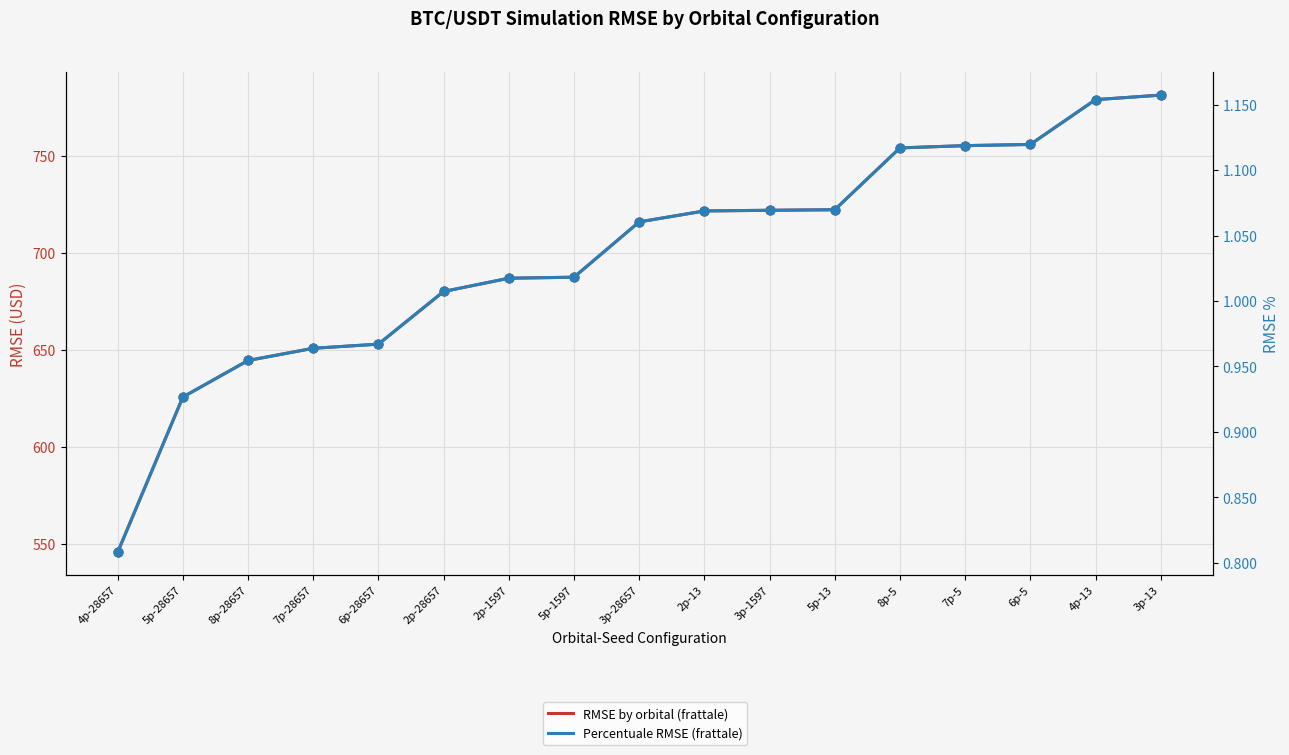

What is the total value across all series at 6p-5?

757.1